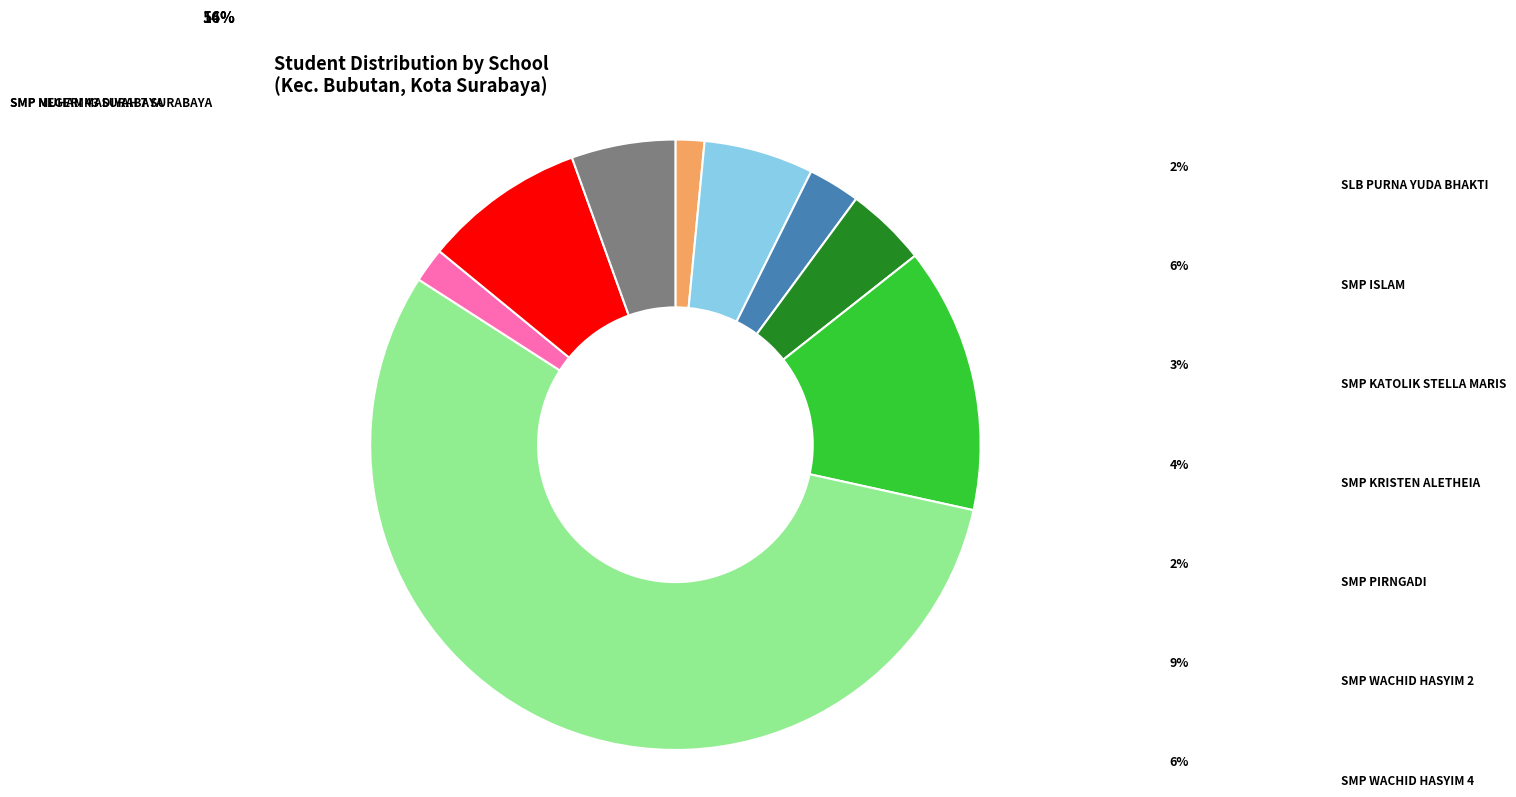

What is the majority slice?

SMP NEGERI 43 SURABAYA